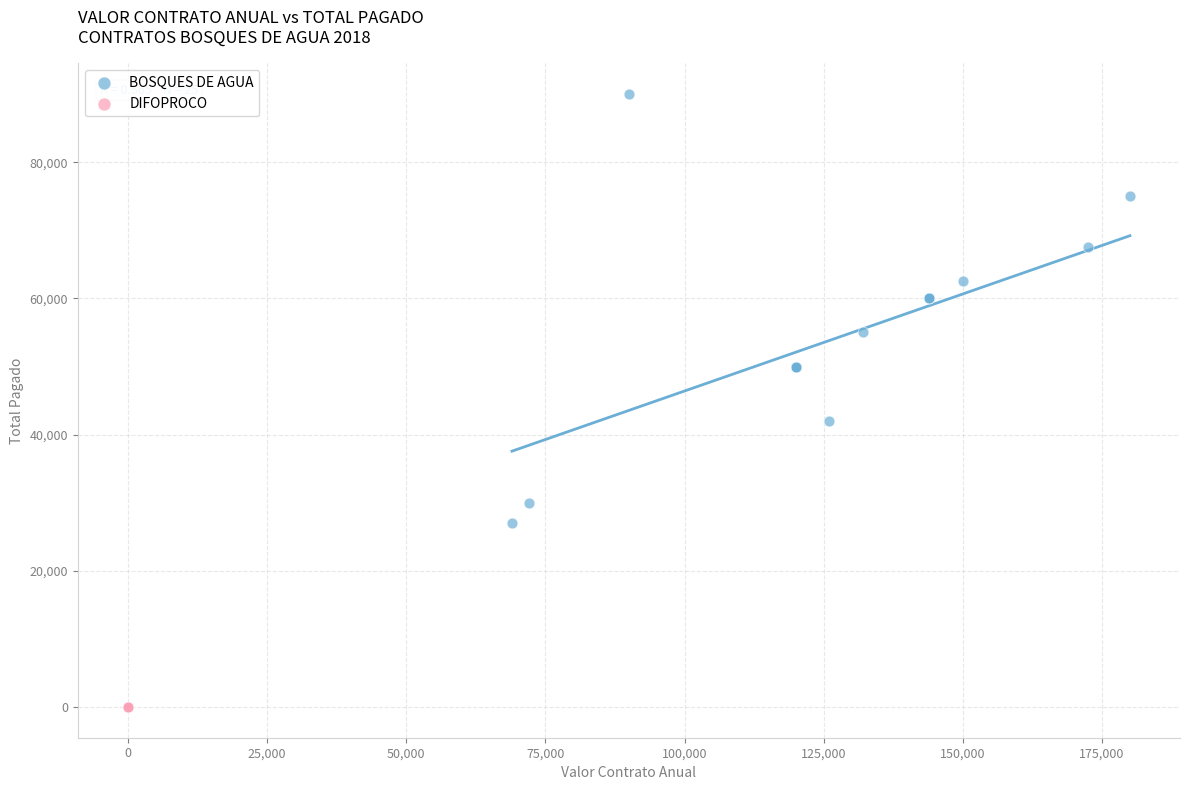

Which series reaches the maximum Y coordinate?

BOSQUES DE AGUA